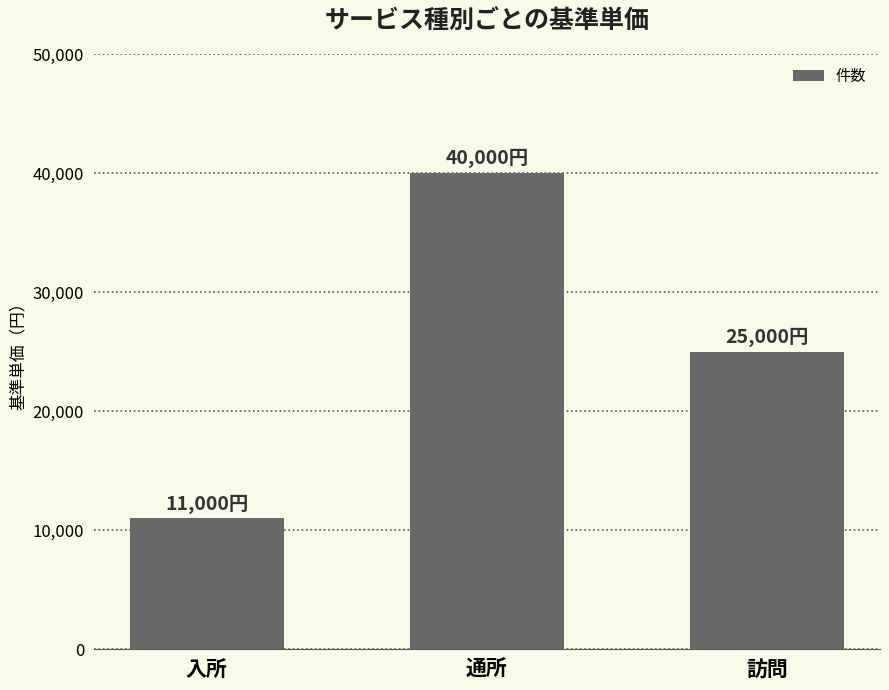

How many series are shown in this chart?

1